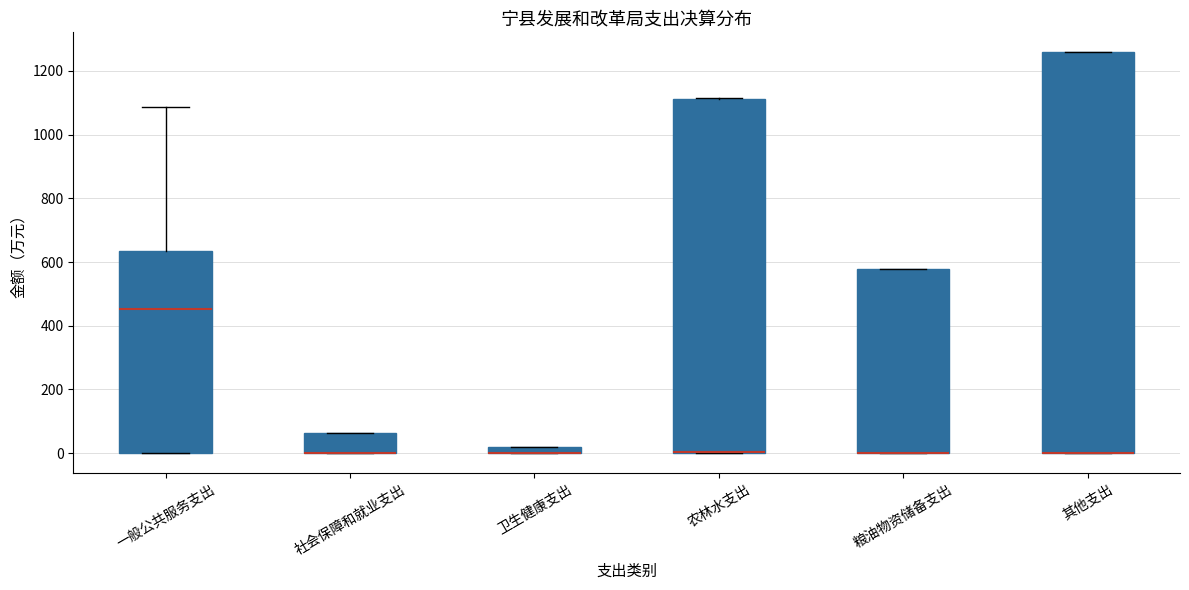

Which box is the tallest, from its lower edge to its upper edge?

其他支出